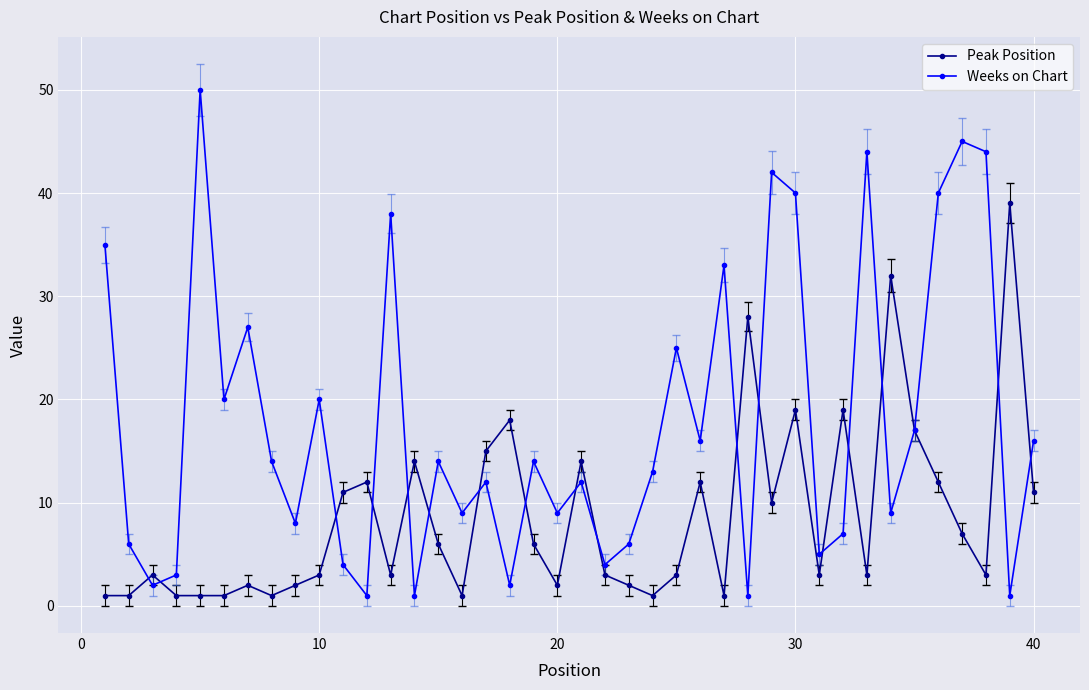

What is the difference between the second highest and minimum values in the Weeks on Chart series?

44